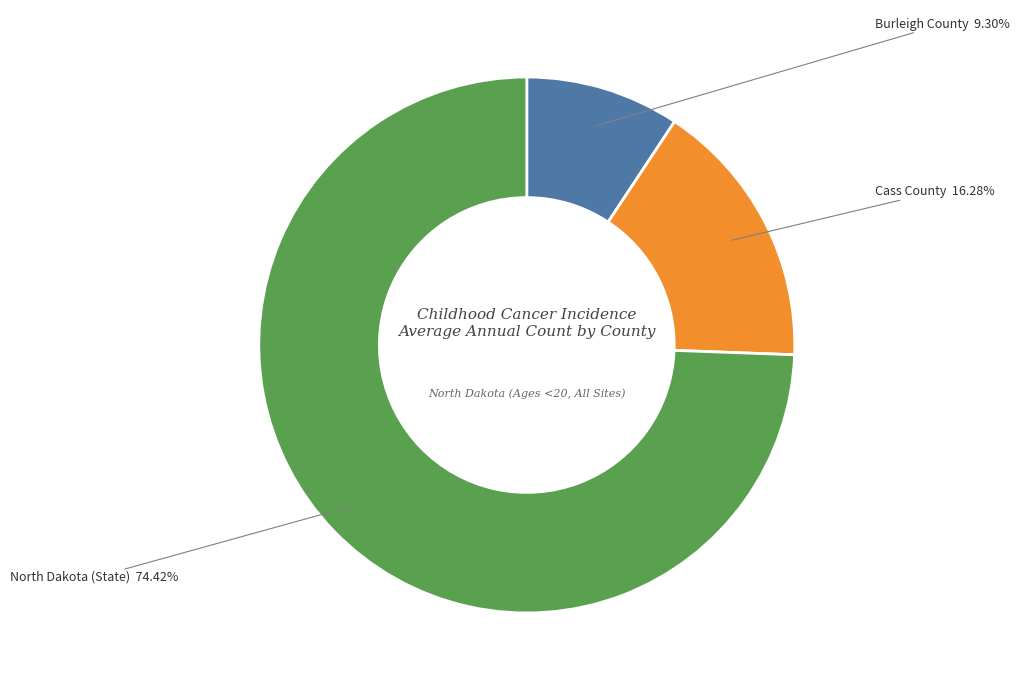

Rank the categories by value from lowest to highest.

Burleigh County, Cass County, North Dakota (State)